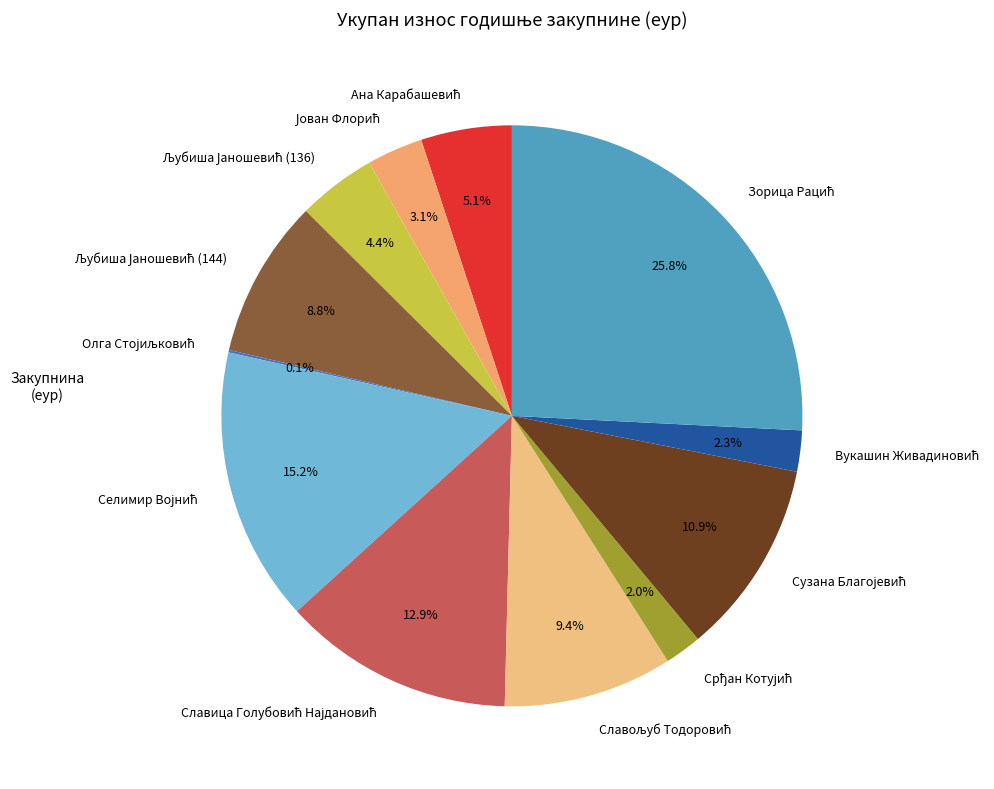

Is there any slice that represents more than half of the pie?

No